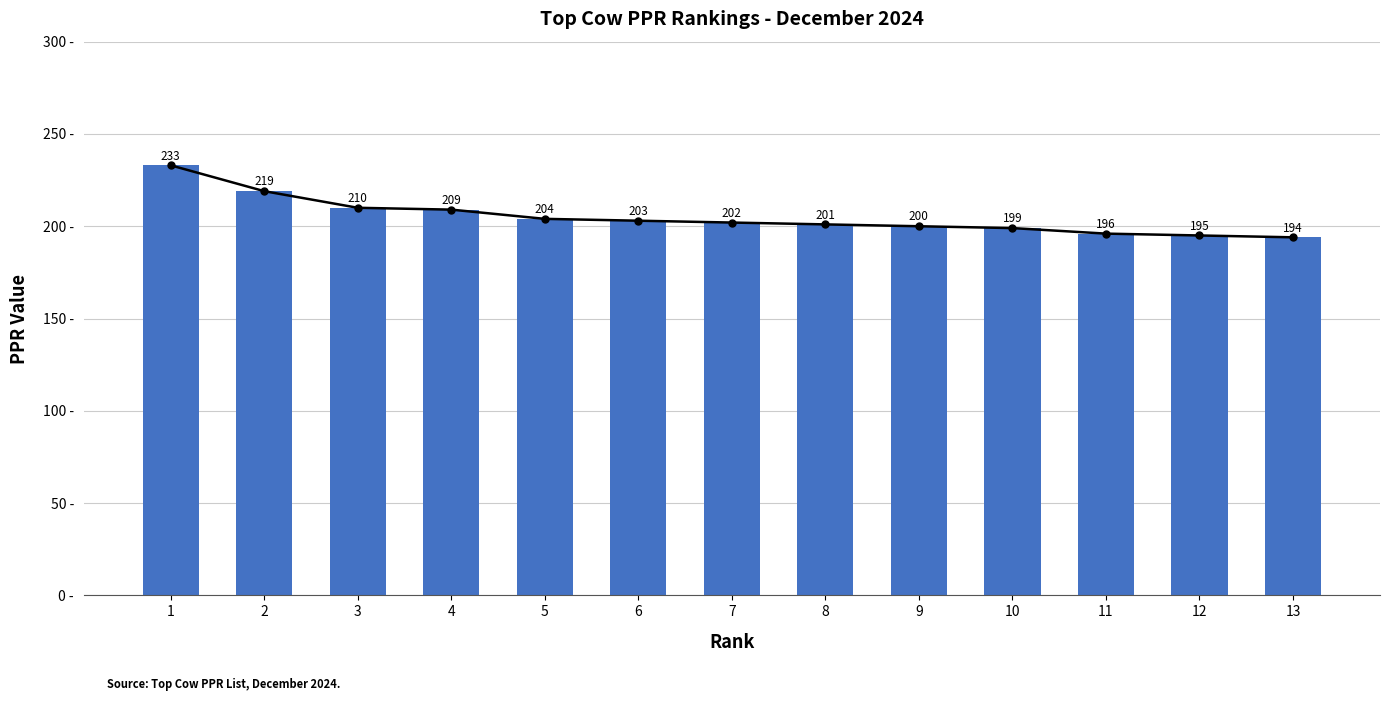

List the labels in order of value, smallest first.

13, 12, 11, 10, 9, 8, 7, 6, 5, 4, 3, 2, 1